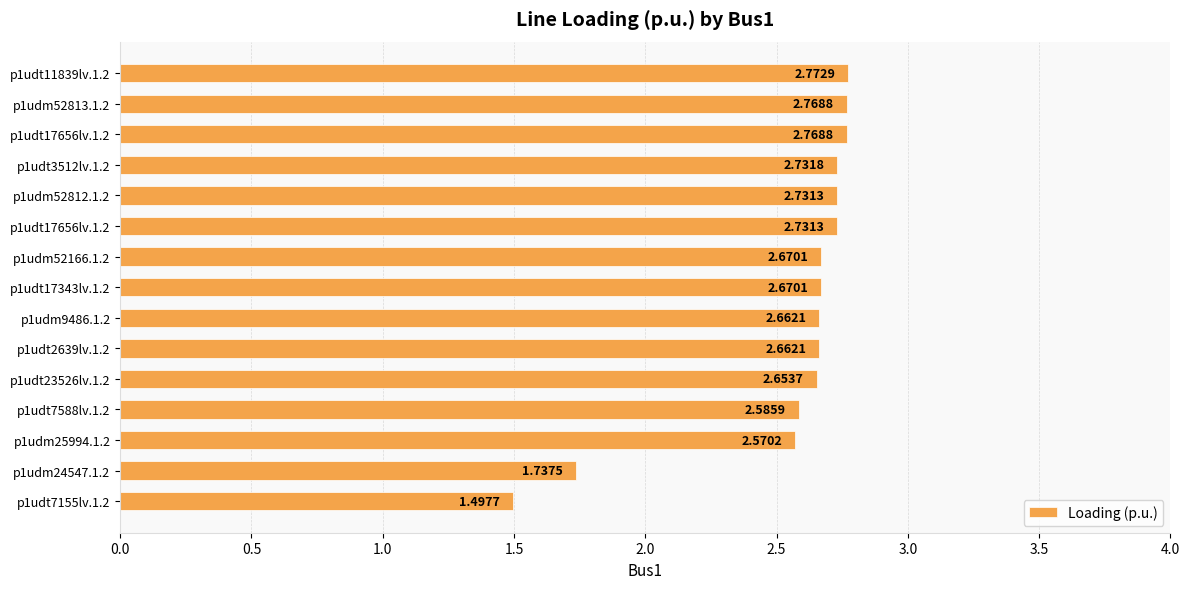

Are the bars horizontal?

Yes